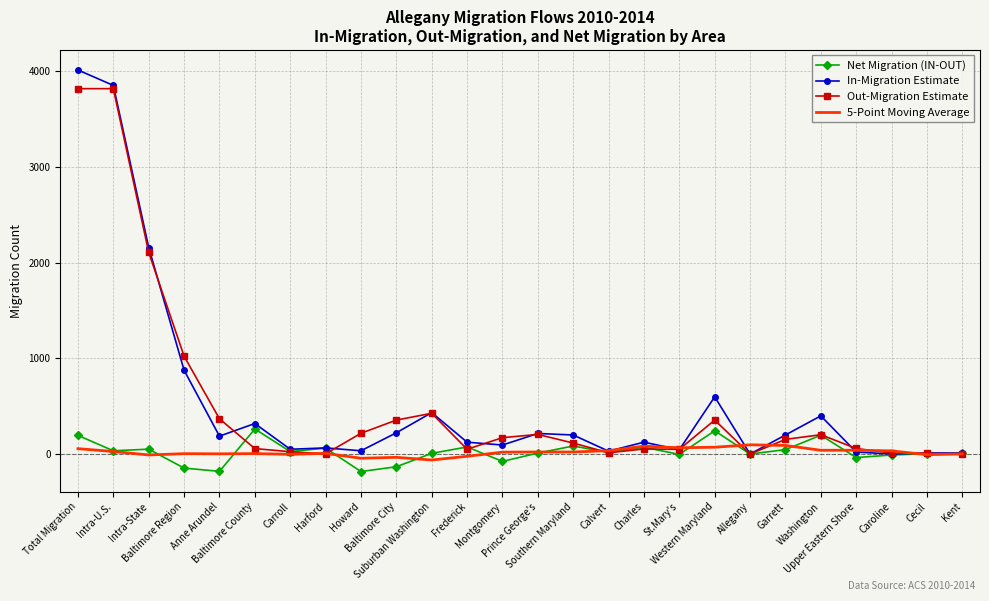

Which series has the largest range (max minus min)?

In-Migration Estimate